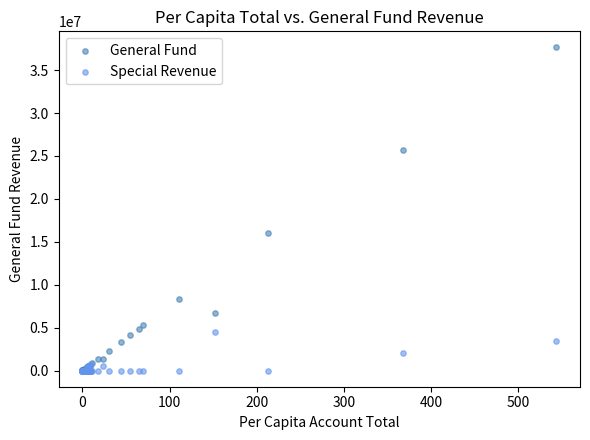

In the General Fund series, what Y value is closest to 18818674?

16043900